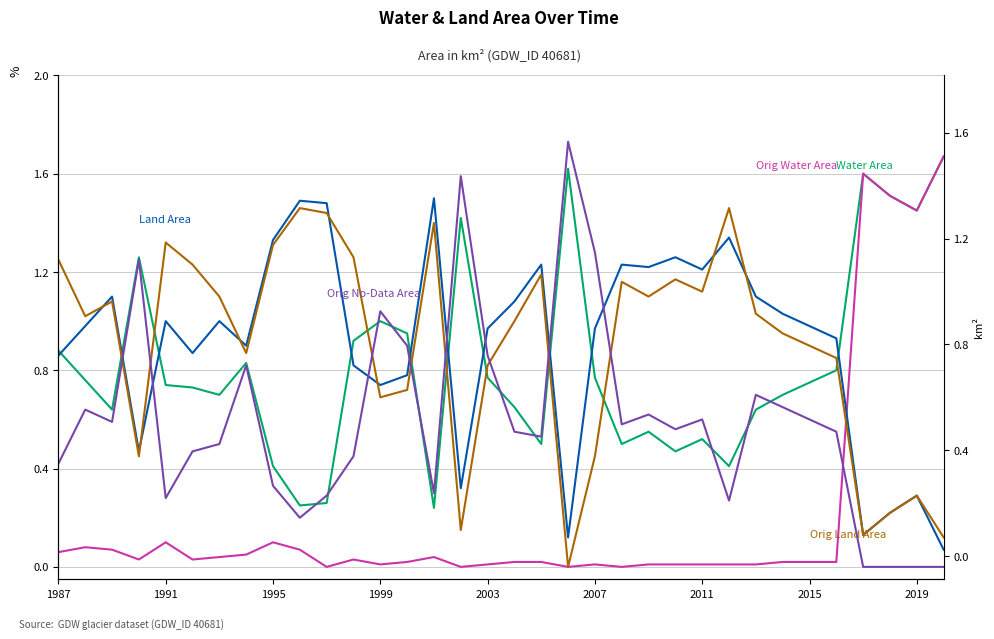

What is the difference between the second highest and minimum values in the Water Area series?

1.4